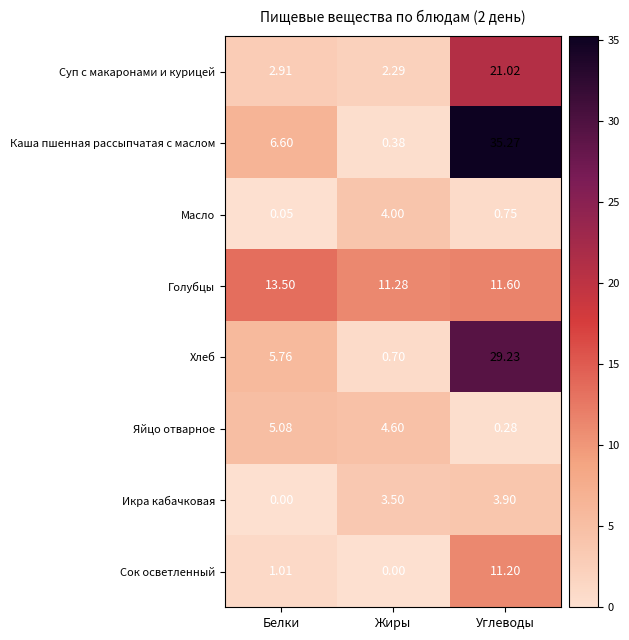

What is the spread (max minus min) of values at Белки?

13.5